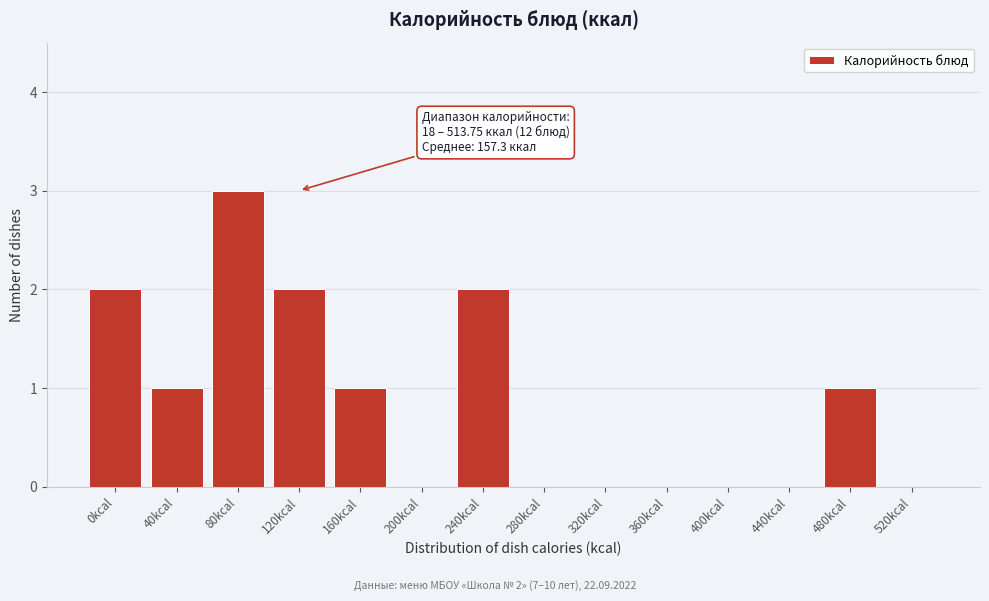

Reading right to left, extract all data points from this chart.

520kcal=0	480kcal=1	440kcal=0	400kcal=0	360kcal=0	320kcal=0	280kcal=0	240kcal=2	200kcal=0	160kcal=1	120kcal=2	80kcal=3	40kcal=1	0kcal=2